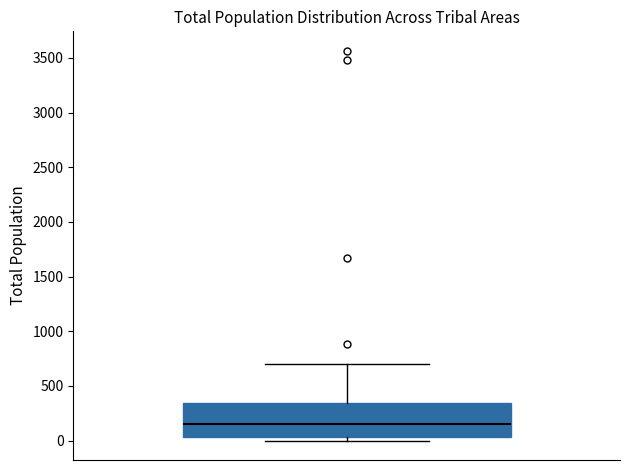

Where does the upper whisker of the box end on the y-axis? The values are not printed on the chart, so give them approximately, as read against the axis.

700